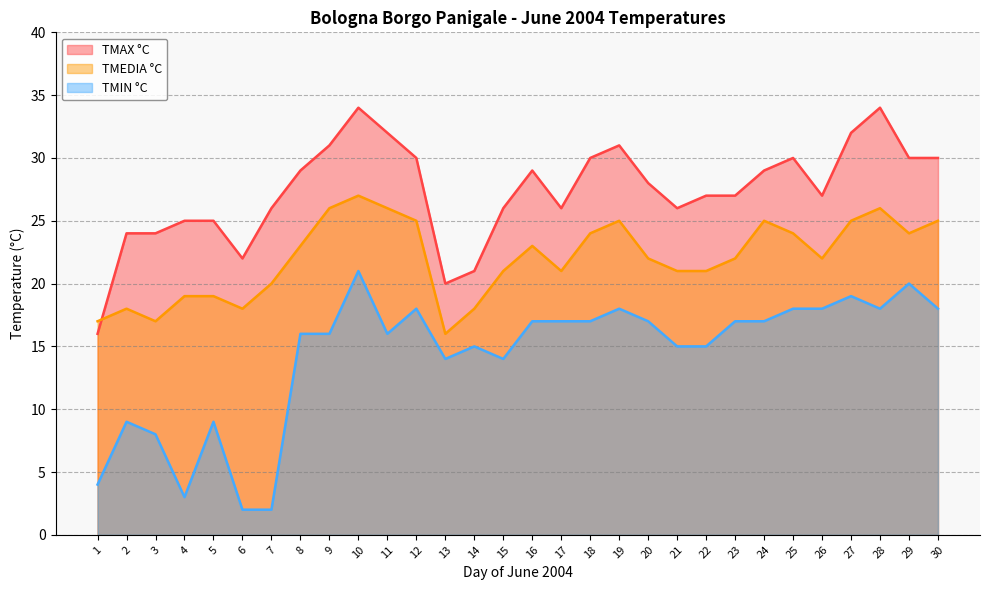

How many data points in TMIN °C are less than 17?

15